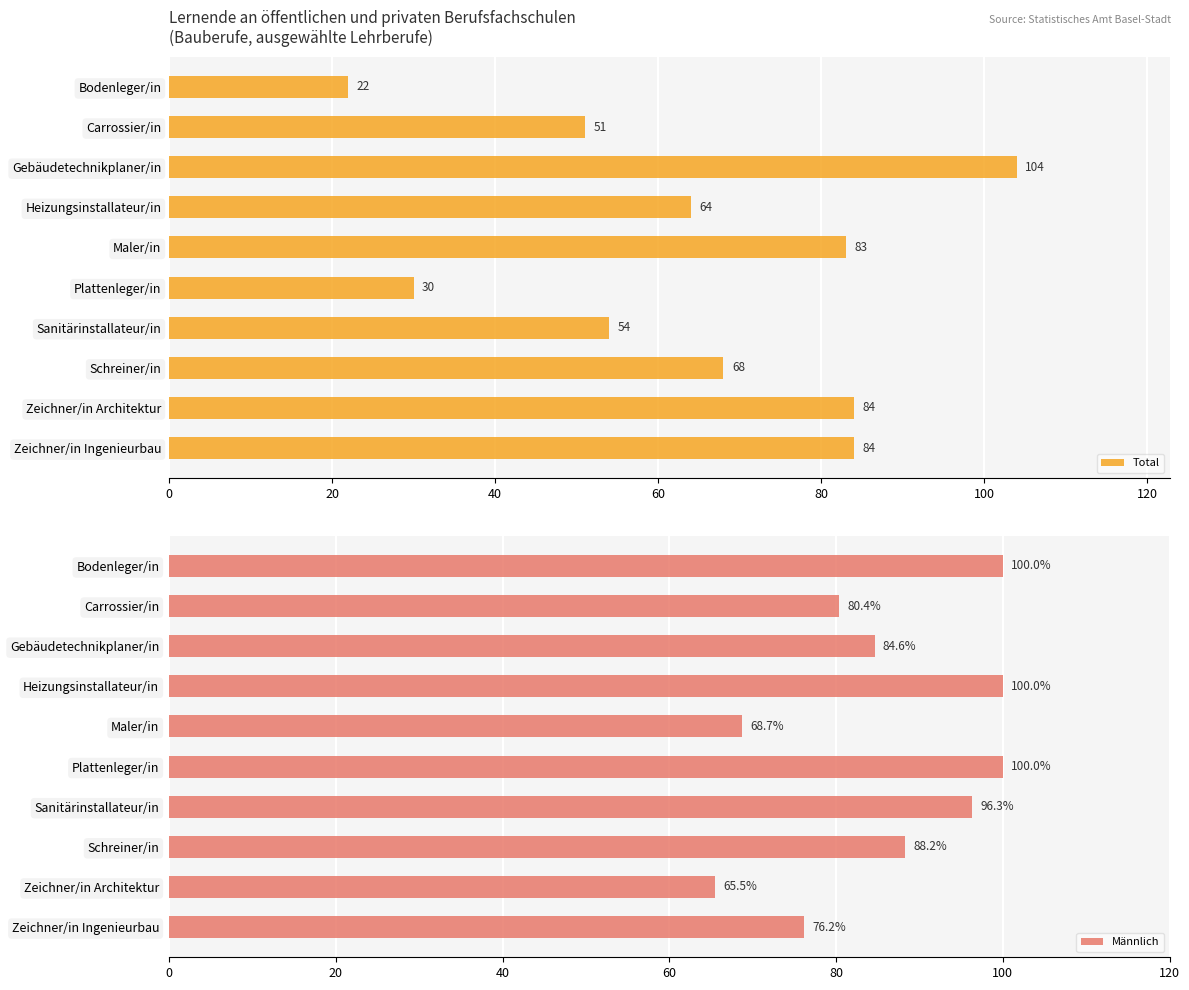

What is the maximum value for Total?

104